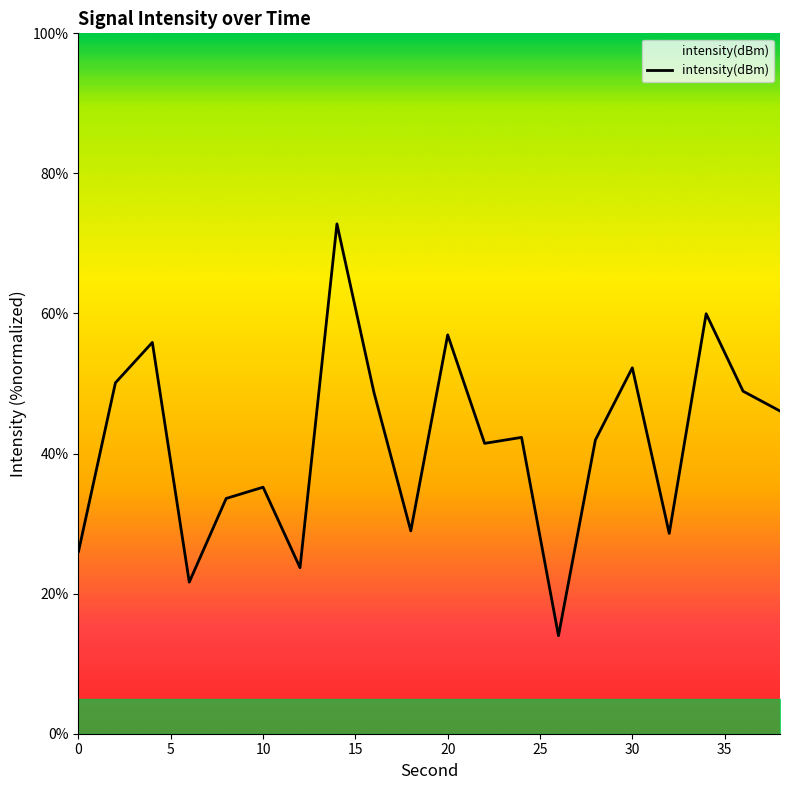

What is the difference between the maximum and minimum values?

58.8